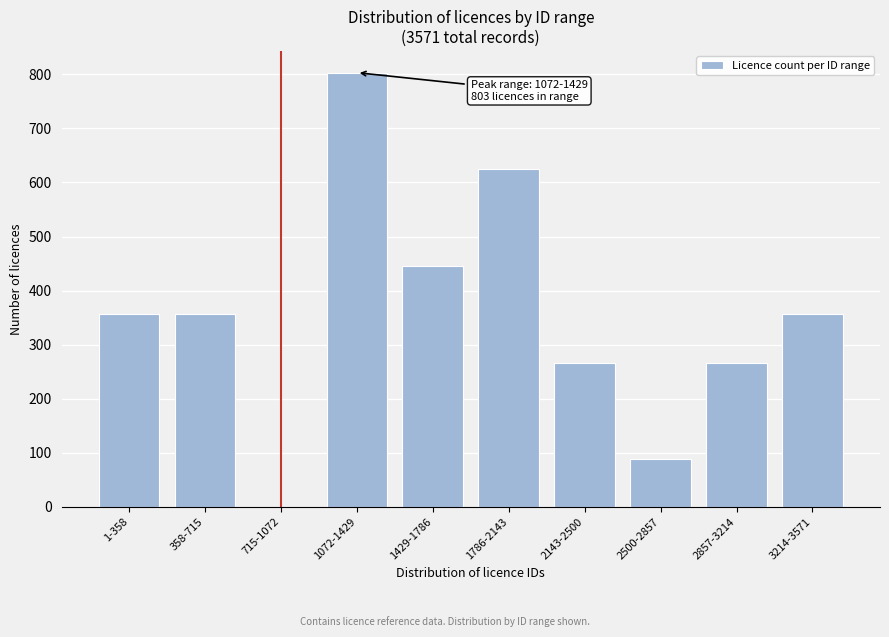

Reading left to right, extract all data points from this chart.

1-358=357	358-715=357	715-1072=0	1072-1429=803	1429-1786=446	1786-2143=624	2143-2500=267	2500-2857=89	2857-3214=267	3214-3571=357